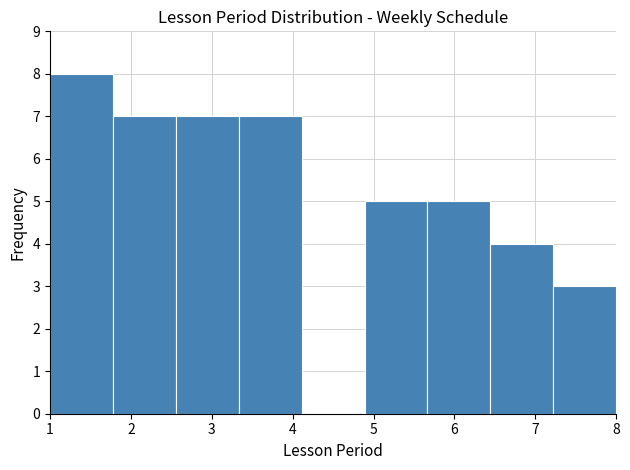

Reading left to right, list every bar in this chart as the range it spans on the x-axis followed by its height. Neither the bar edges nor the heights are printed on the chart, so give them approximately, as read against the axes.

1.0 to 1.8: 8
1.8 to 2.6: 7
2.6 to 3.3: 7
3.3 to 4.1: 7
4.1 to 4.9: 0
4.9 to 5.7: 5
5.7 to 6.4: 5
6.4 to 7.2: 4
7.2 to 8.0: 3